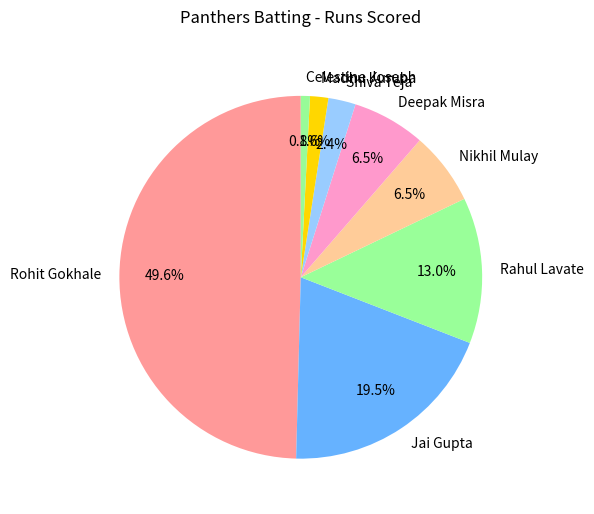

How many slices are in this pie chart?

8